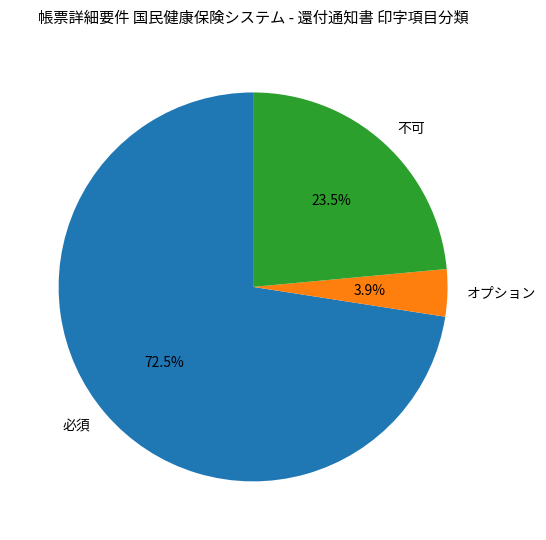

How many slices are in this pie chart?

3